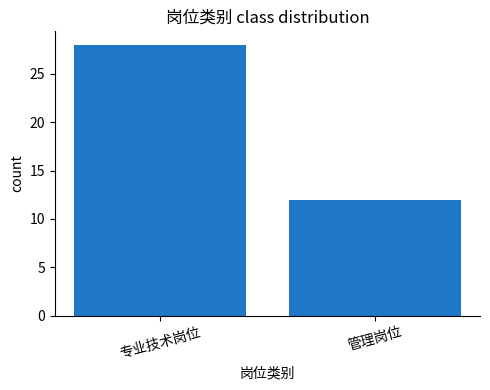

What is the sum of all values?

40